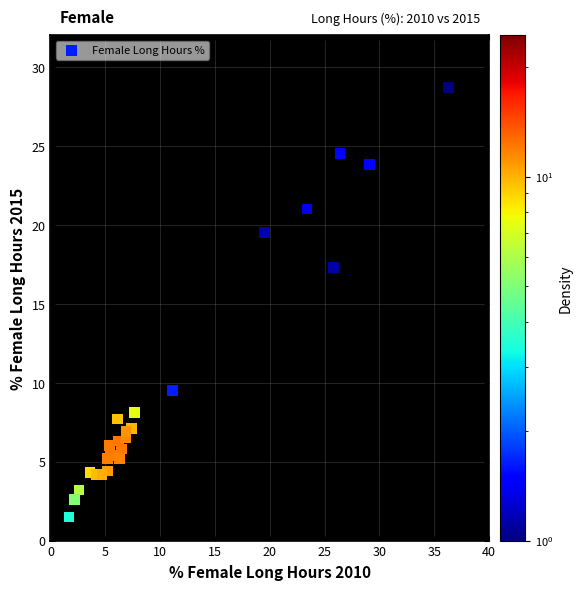

What Y value in the scatter plot is closest to 15?

17.3